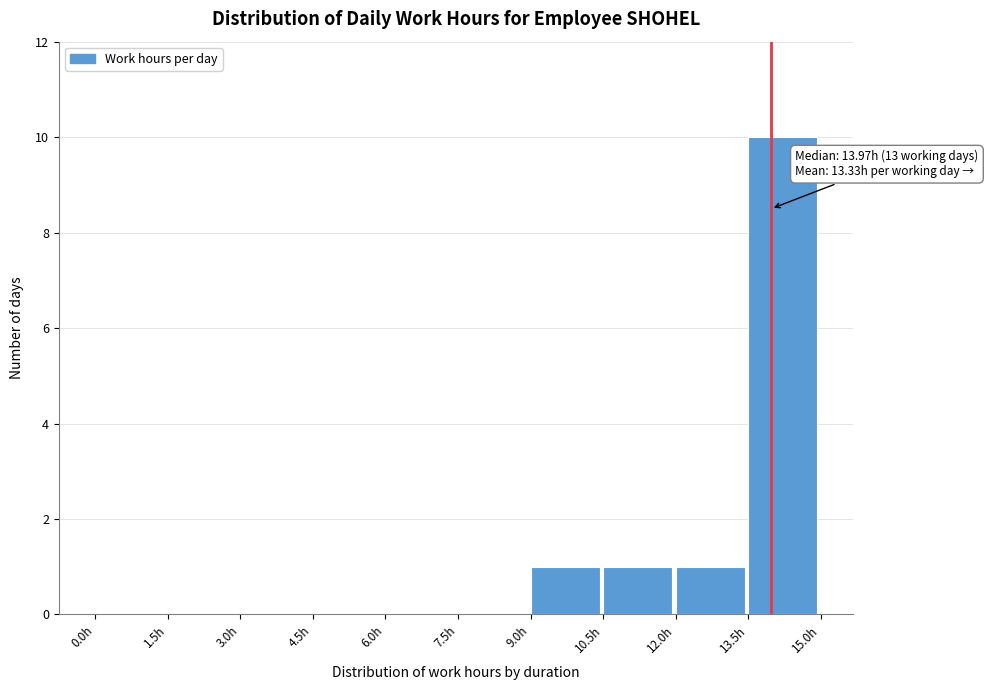

Which range on the x-axis has the tallest bar?

13.5 to 15.0